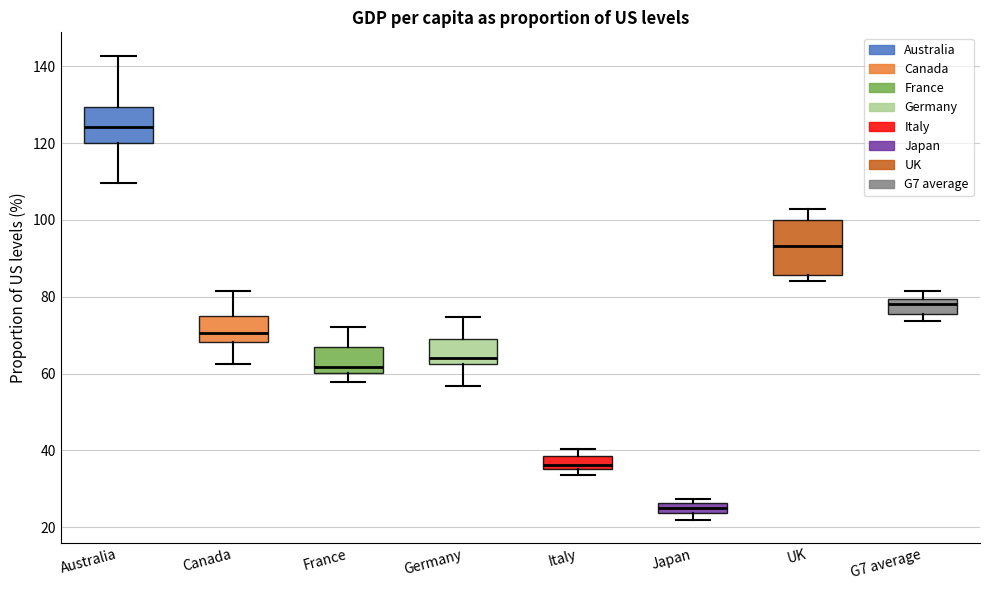

Which box is the tallest, from its lower edge to its upper edge?

UK